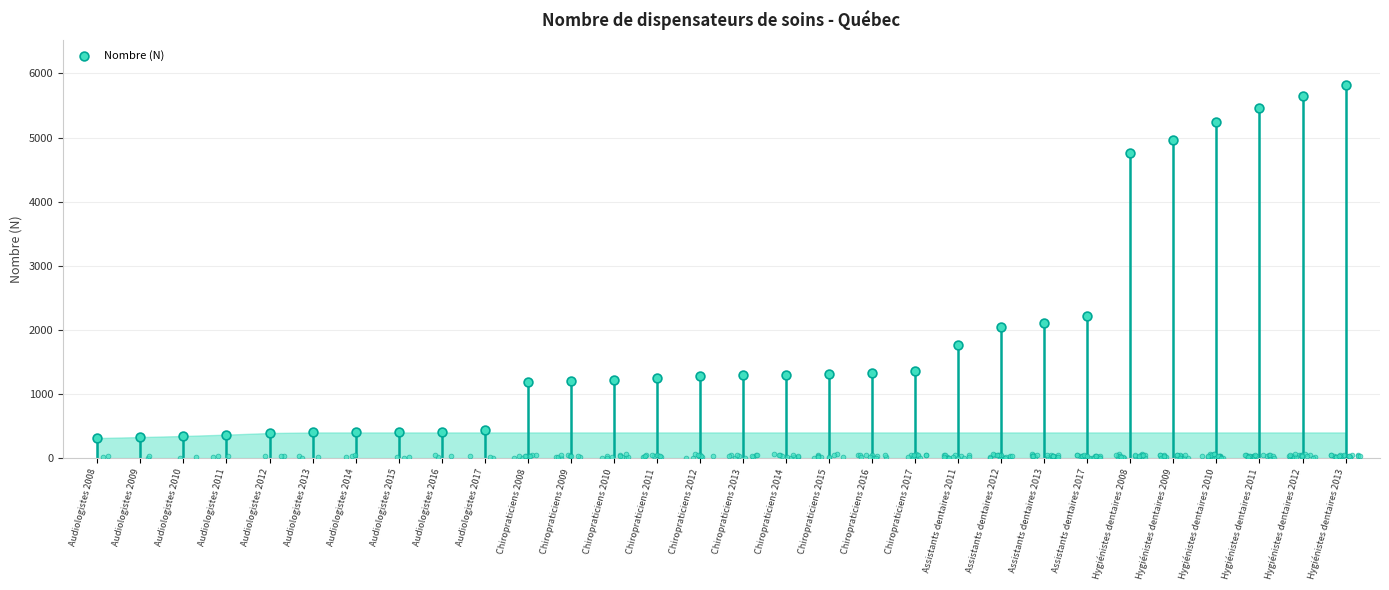

What is the change in value from Chiropraticiens 2009 to Chiropraticiens 2011?

+53